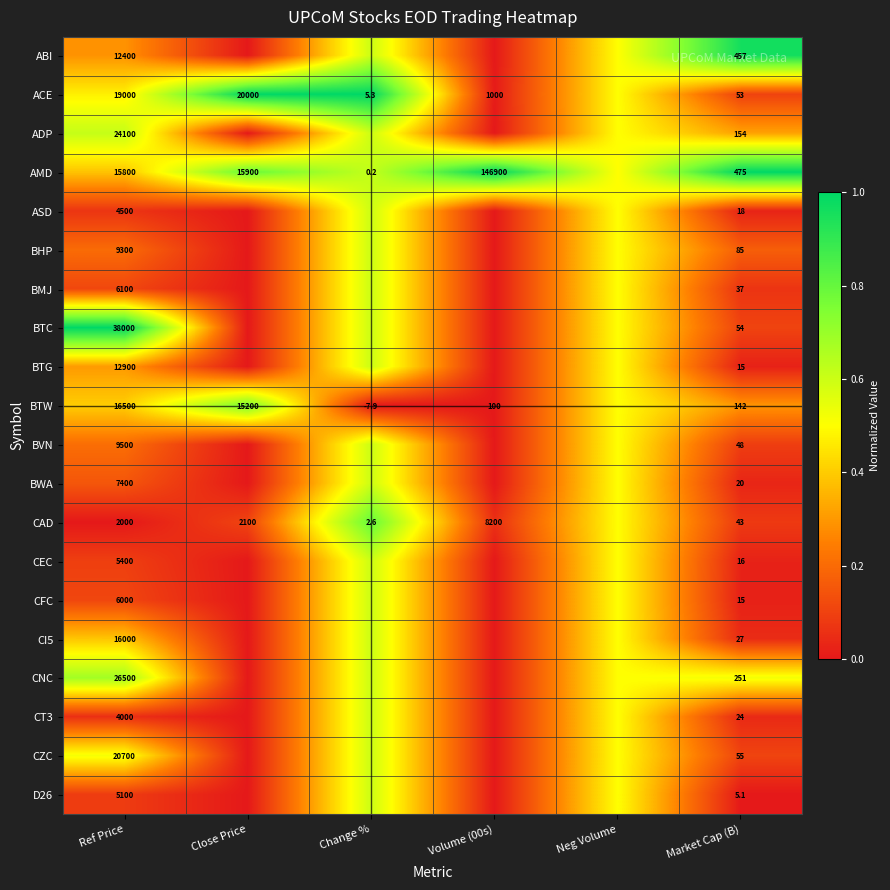

Is the value of ABI at Market Cap (B) greater than the value of BWA at Market Cap (B)?

Yes